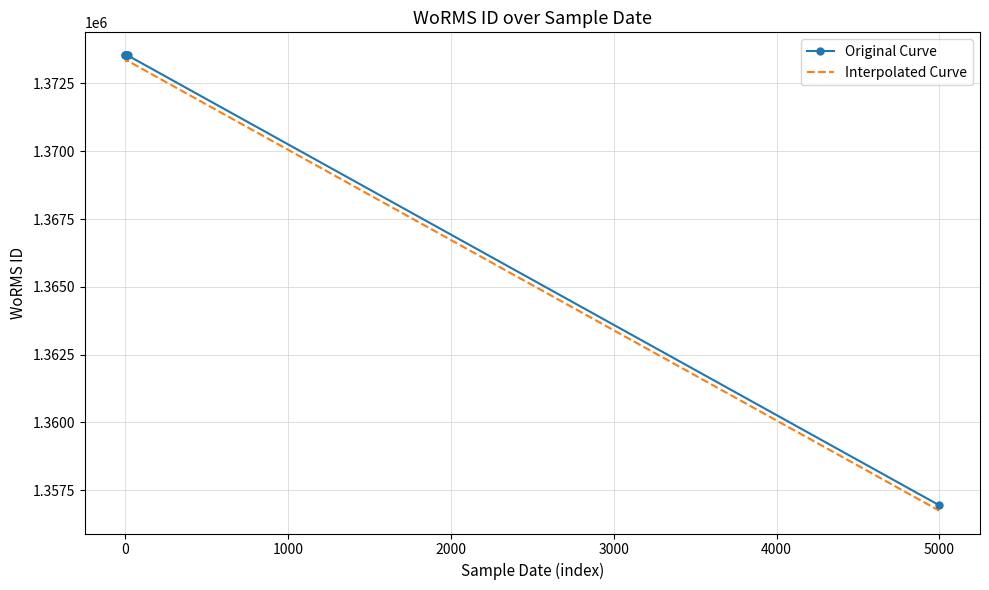

How many data points in Original Curve are above 1373543?

3